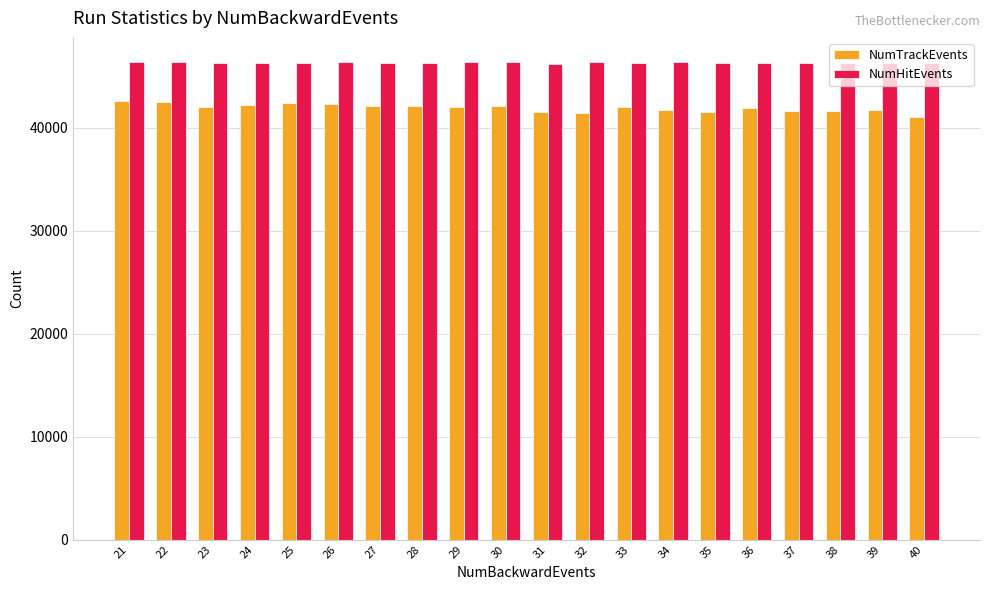

The value of NumTrackEvents at 31 is 70082. True or false?

False